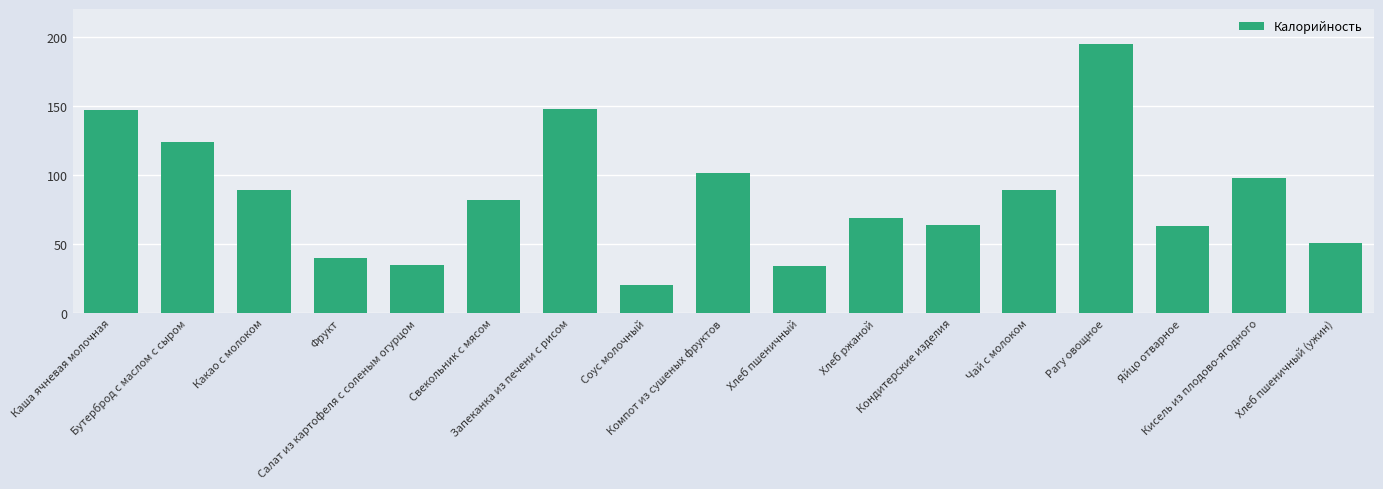

How many distinct data groups are displayed?

1